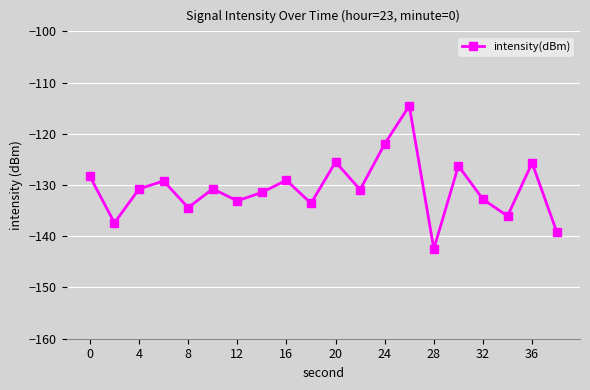

How many values exceed -130?

8